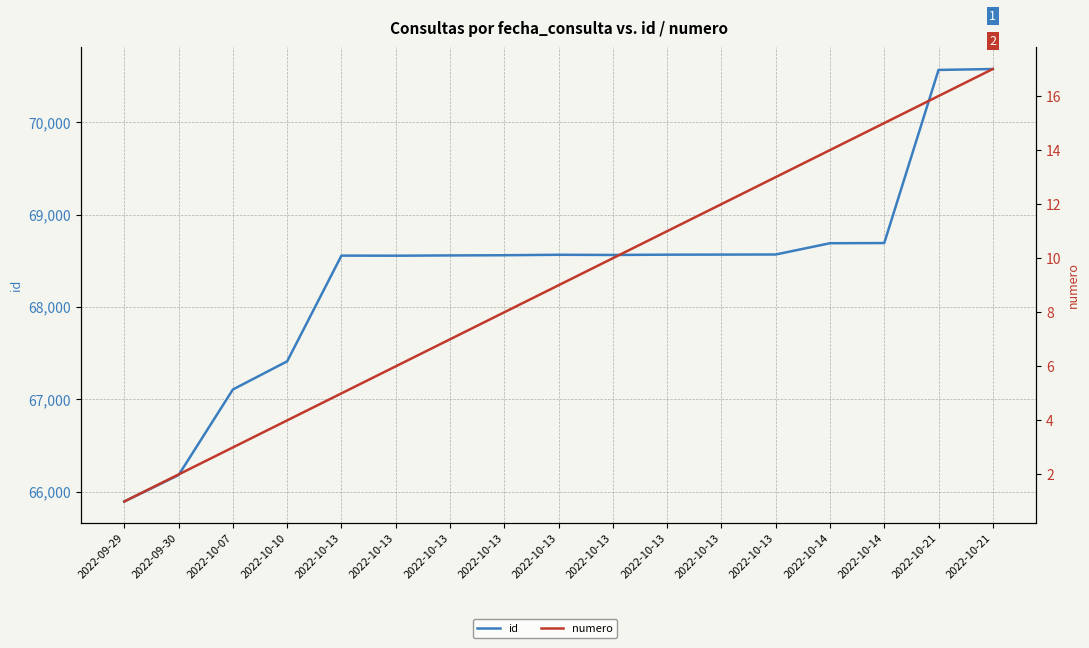

At which label is id closest to 68234?

2022-10-13